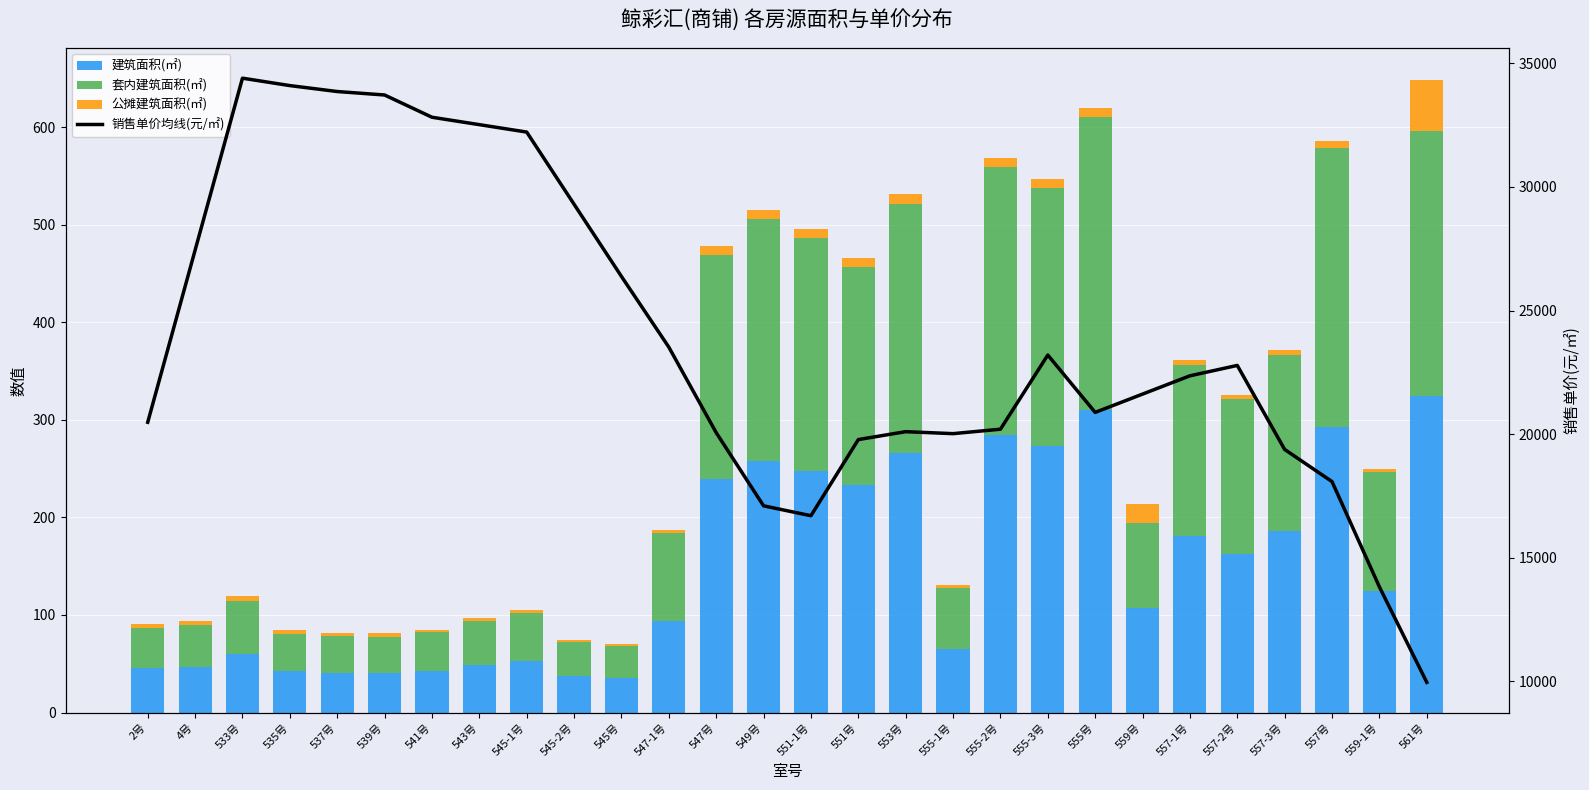

What is the approximate value of 销售单价均线(元/㎡) at 537号?

33860.0